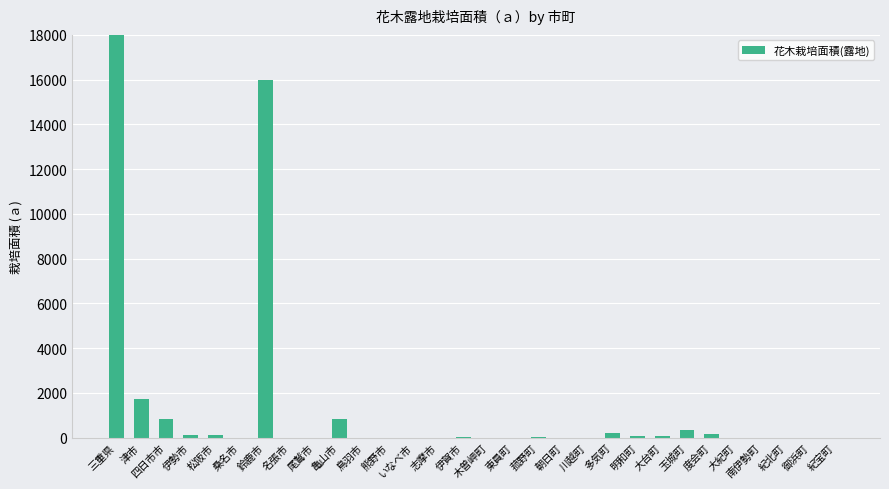

At which category does the chart reach its minimum across all series?

桑名市